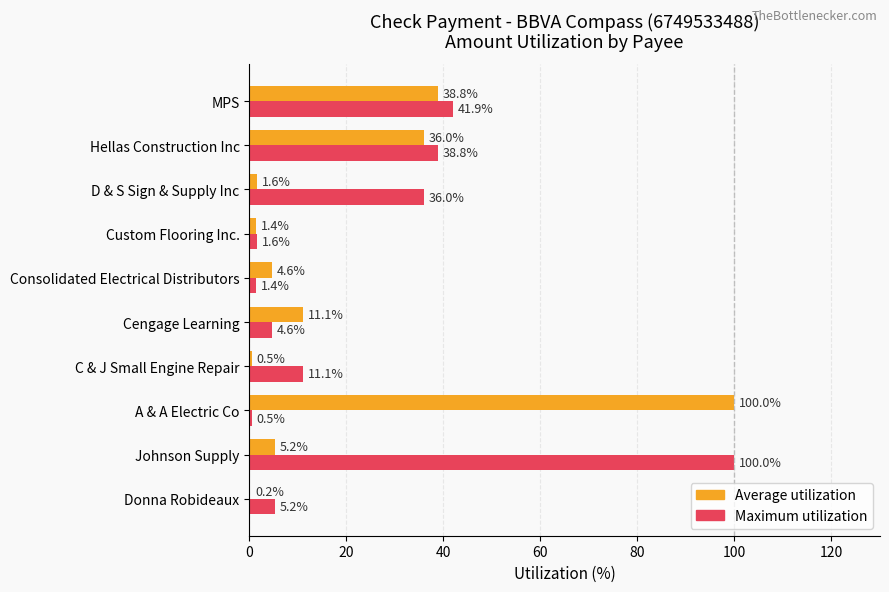

The value of Maximum utilization at A & A Electric Co is 0.5. True or false?

True